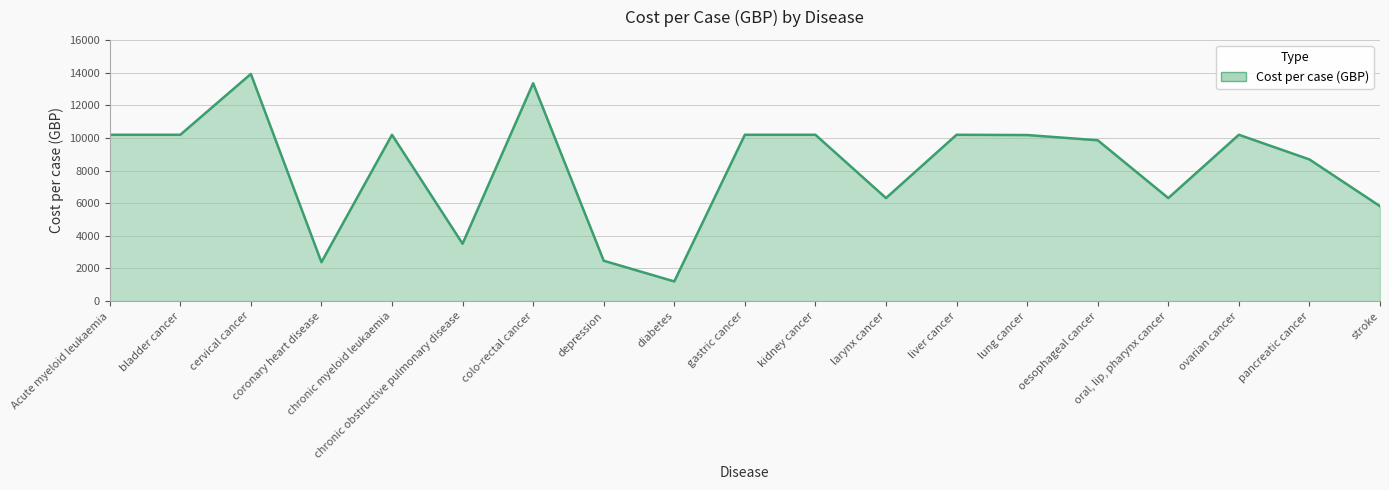

What is the smallest value displayed?

1204.3